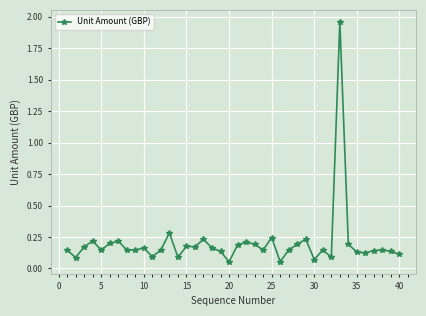

What is the difference between the maximum and minimum values?

1.9